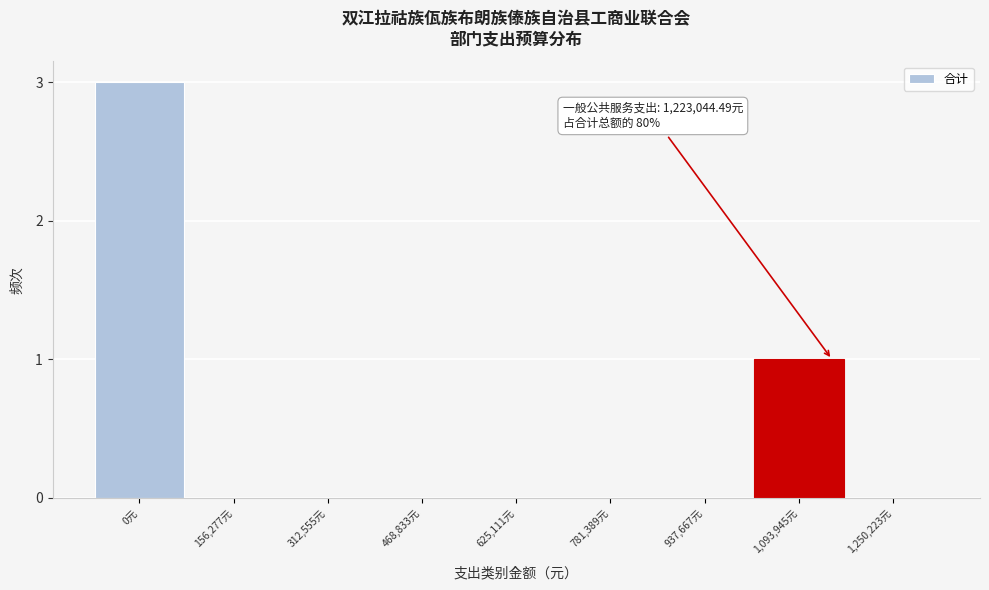

Reading left to right, list all the values displayed in this chart.

0元=3	156,277元=0	312,555元=0	468,833元=0	625,111元=0	781,389元=0	937,667元=0	1,093,945元=1	1,250,223元=0